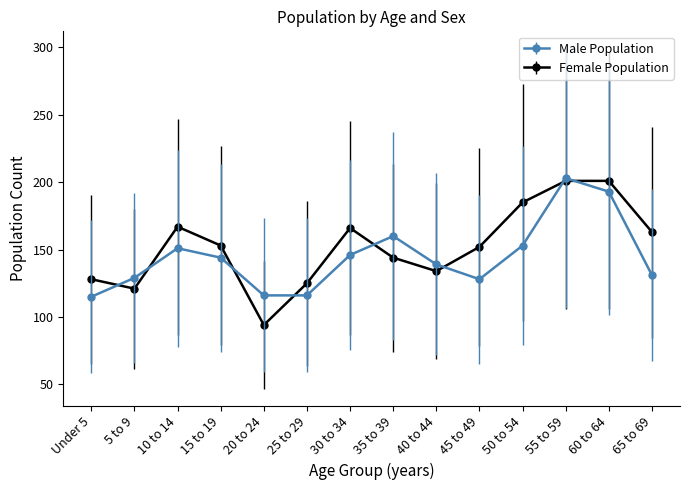

Between which two adjacent categories do Male Population and Female Population first intersect?

Under 5 and 5 to 9